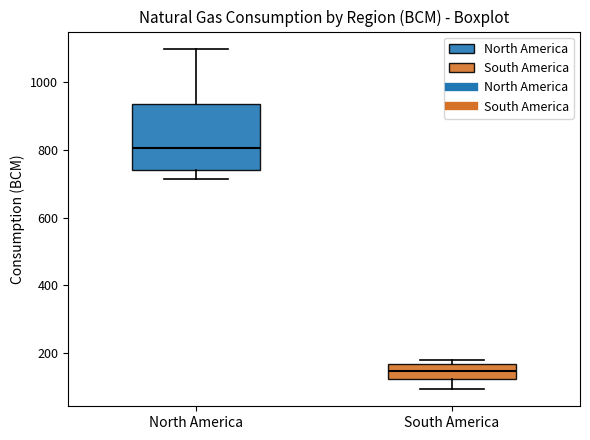

Comparing the boxes themselves (not the whiskers), which one is the tallest?

North America